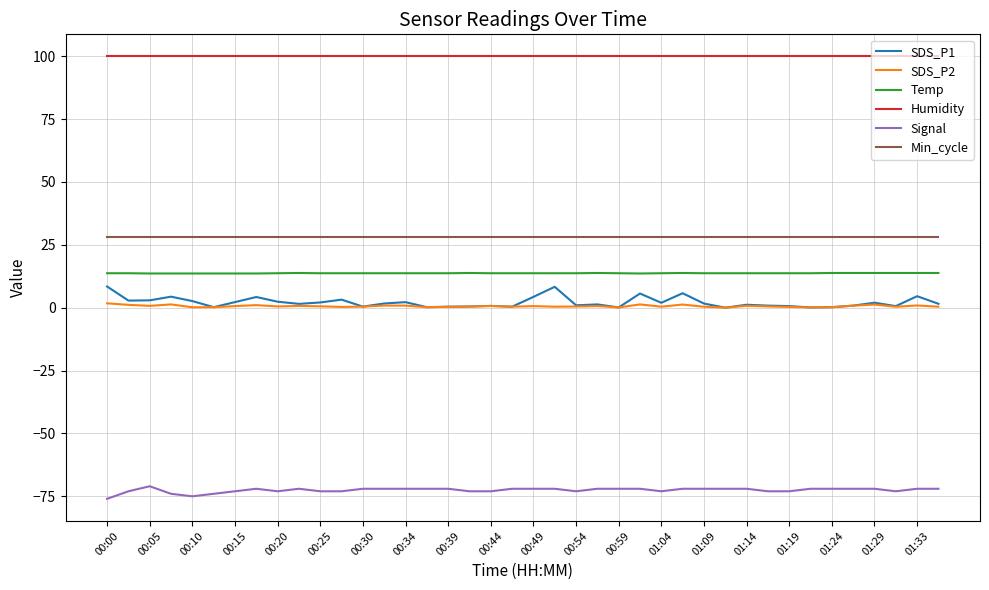

Which series has the largest range (max minus min)?

SDS_P1